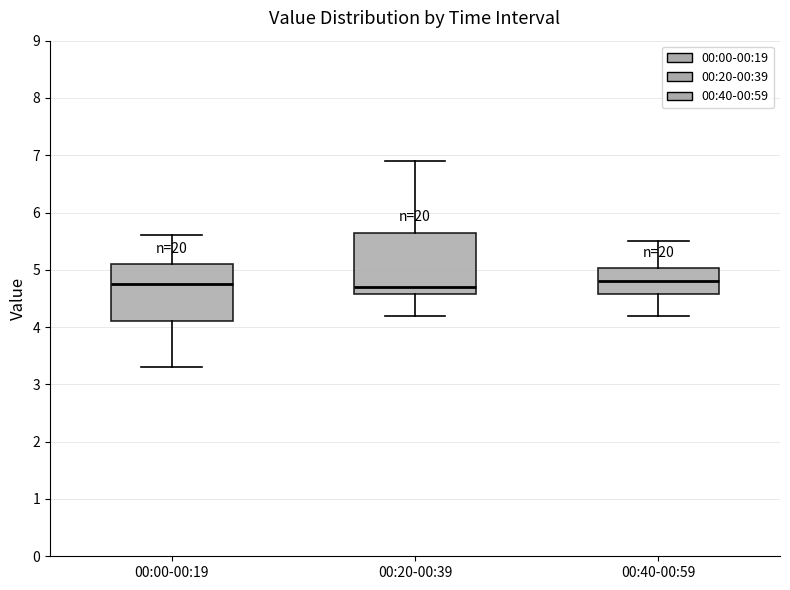

Where does the median line of the box for 00:20-00:39 sit on the y-axis? The values are not printed on the chart, so give them approximately, as read against the axis.

4.7